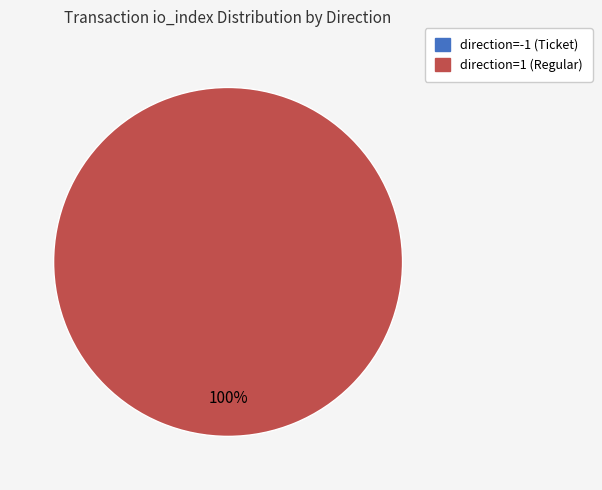

To the nearest percent, what is the average slice percentage?

50%